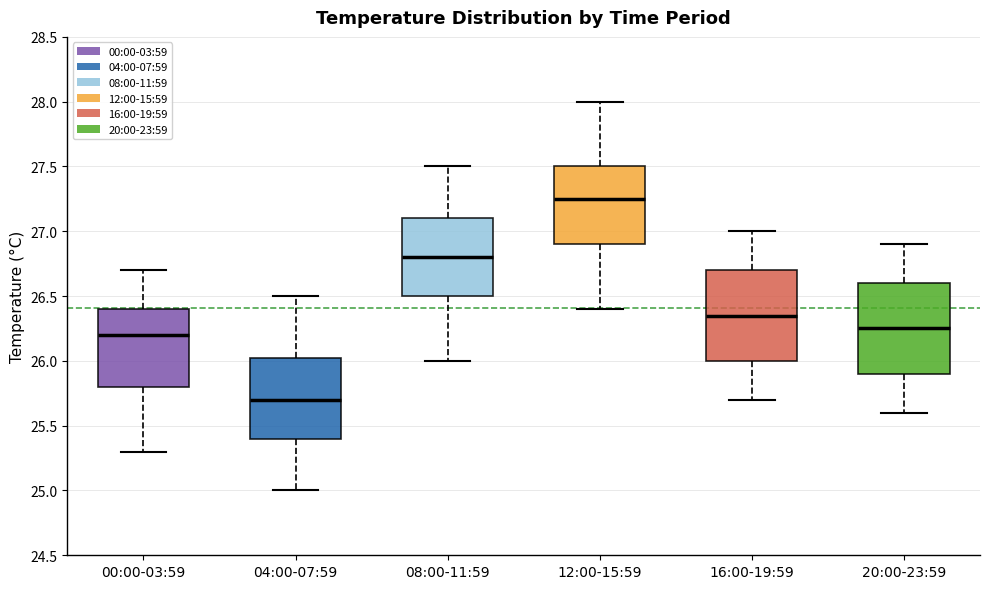

Reading left to right, transcribe this box plot: for each box, give where its median line is, the range the box spans, and where its two whiskers end, as read against the y-axis. The values are not printed on the chart, so give them approximately, as read against the axis.

00:00-03:59: median 26.20, box 25.80 to 26.40, whiskers 25.30 to 26.70
04:00-07:59: median 25.70, box 25.40 to 26.05, whiskers 25.00 to 26.50
08:00-11:59: median 26.80, box 26.50 to 27.10, whiskers 26.00 to 27.50
12:00-15:59: median 27.25, box 26.90 to 27.50, whiskers 26.40 to 28.00
16:00-19:59: median 26.35, box 26.00 to 26.70, whiskers 25.70 to 27.00
20:00-23:59: median 26.25, box 25.90 to 26.60, whiskers 25.60 to 26.90